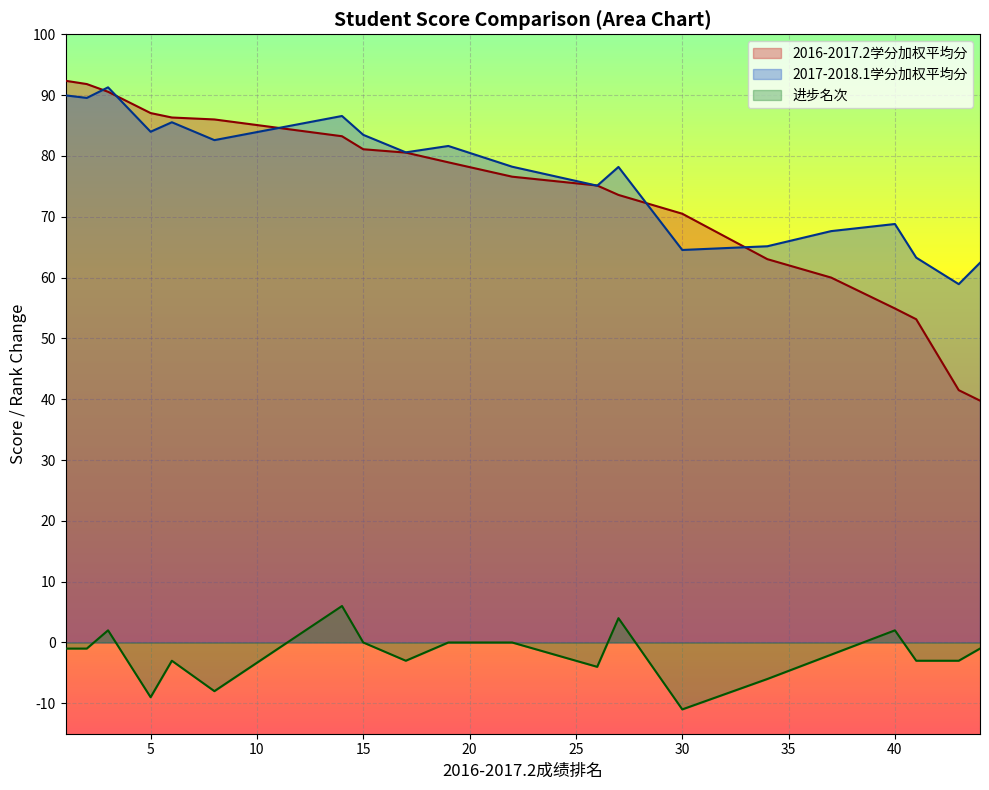

At 44, list the series in order from largest to smallest.

2017-2018.1学分加权平均分, 2016-2017.2学分加权平均分, 进步名次